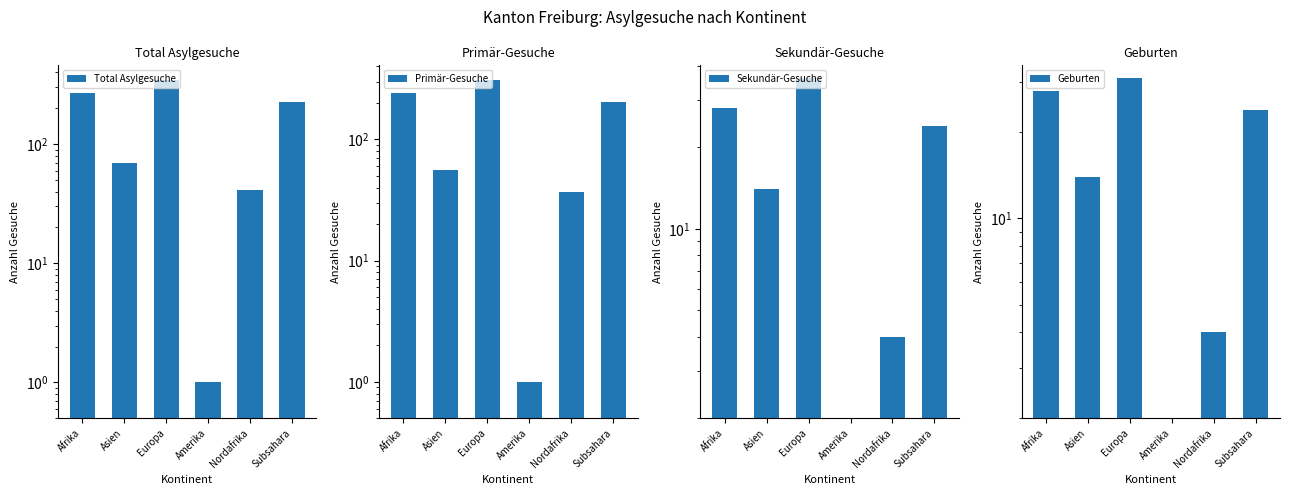

What position from the left is Nordafrika?

5